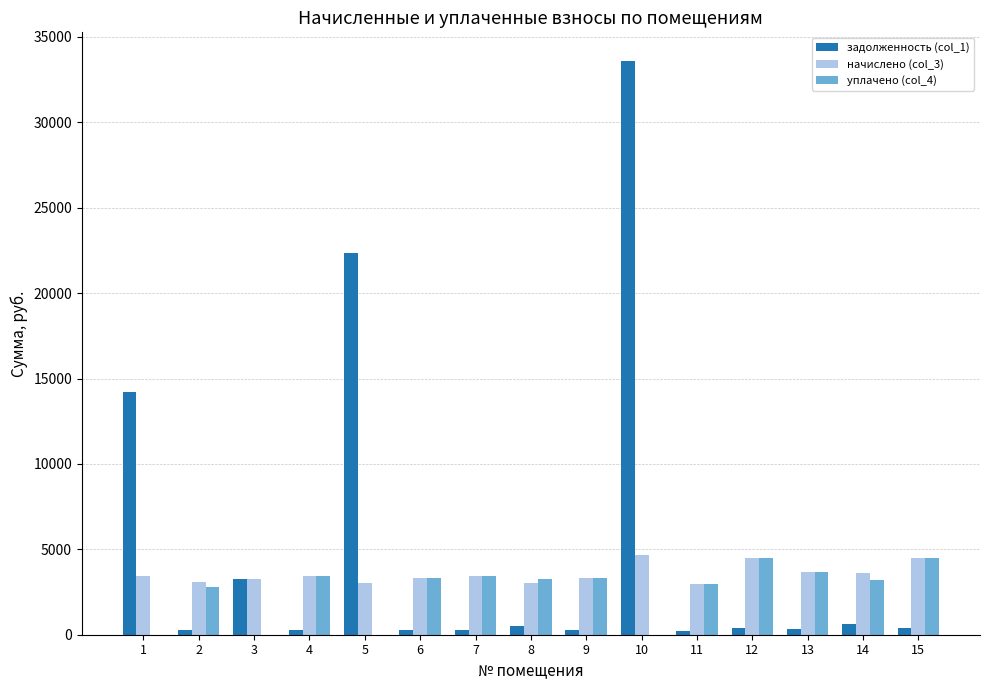

Is the value of начислено (col_3) at 10 greater than the value of задолженность (col_1) at 15?

Yes